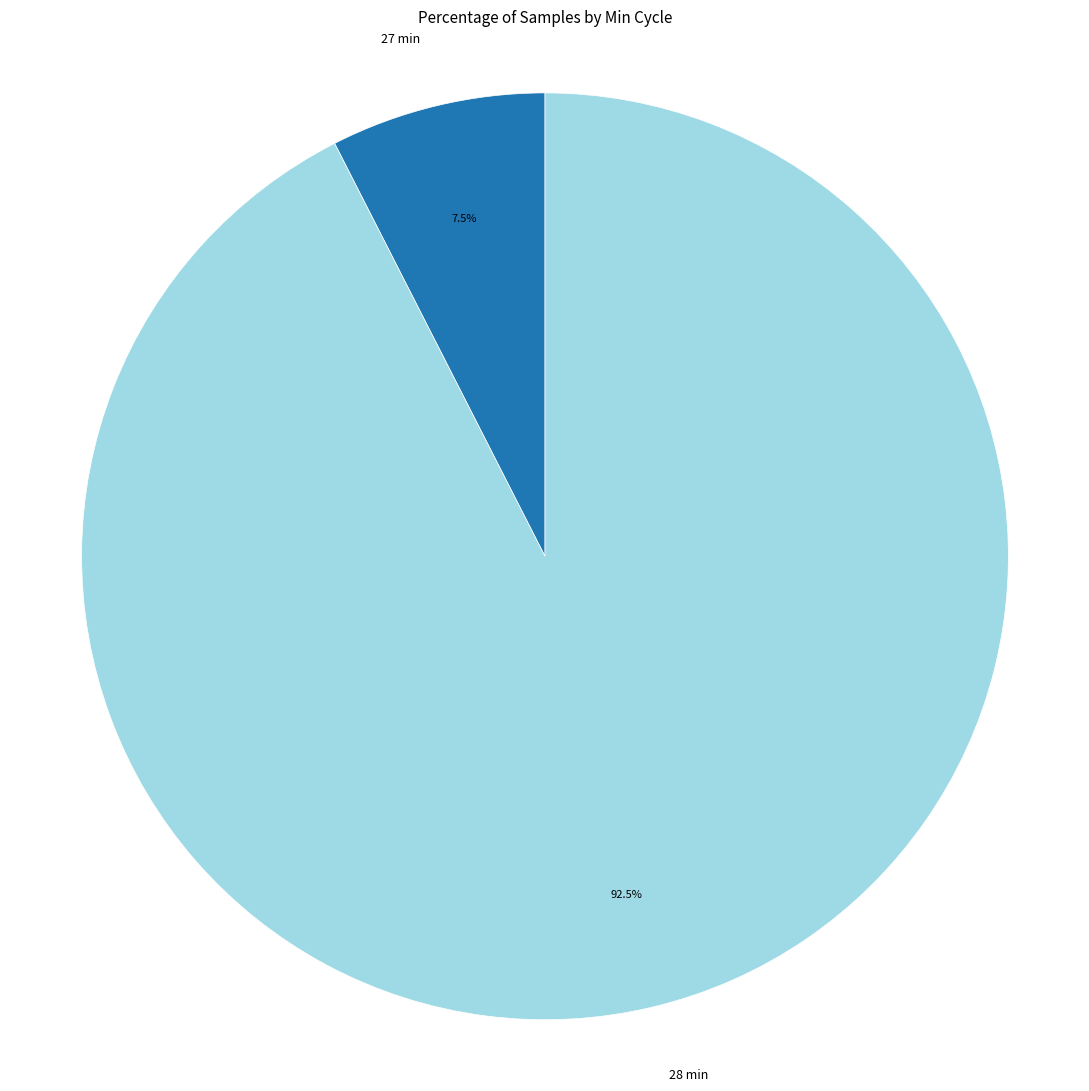

Is there any slice that represents more than half of the pie?

Yes